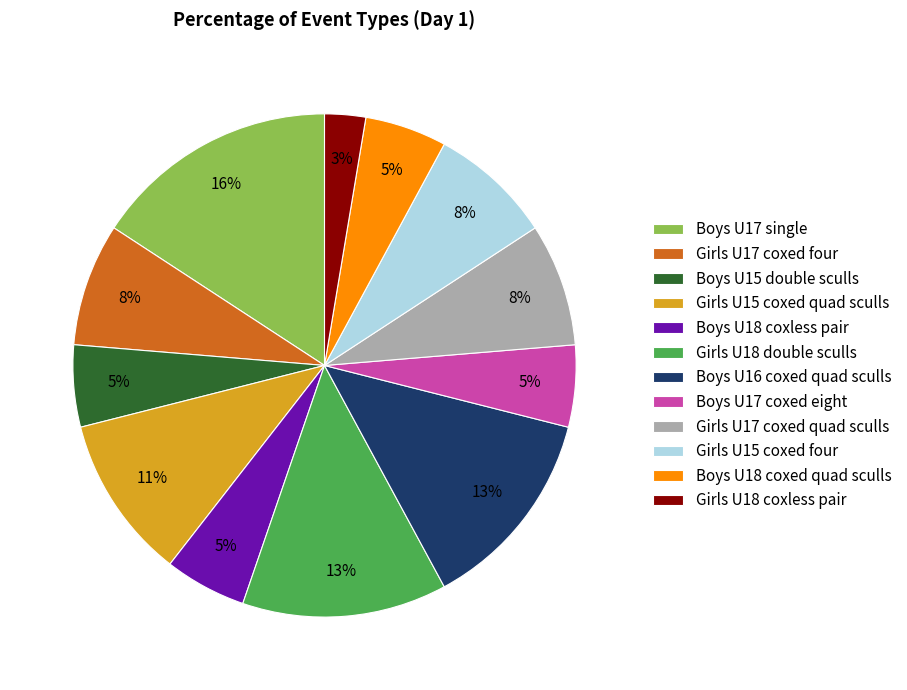

To the nearest percent, what is the difference between the Boys U16 coxed quad sculls and Boys U17 coxed eight slice percentages?

8%